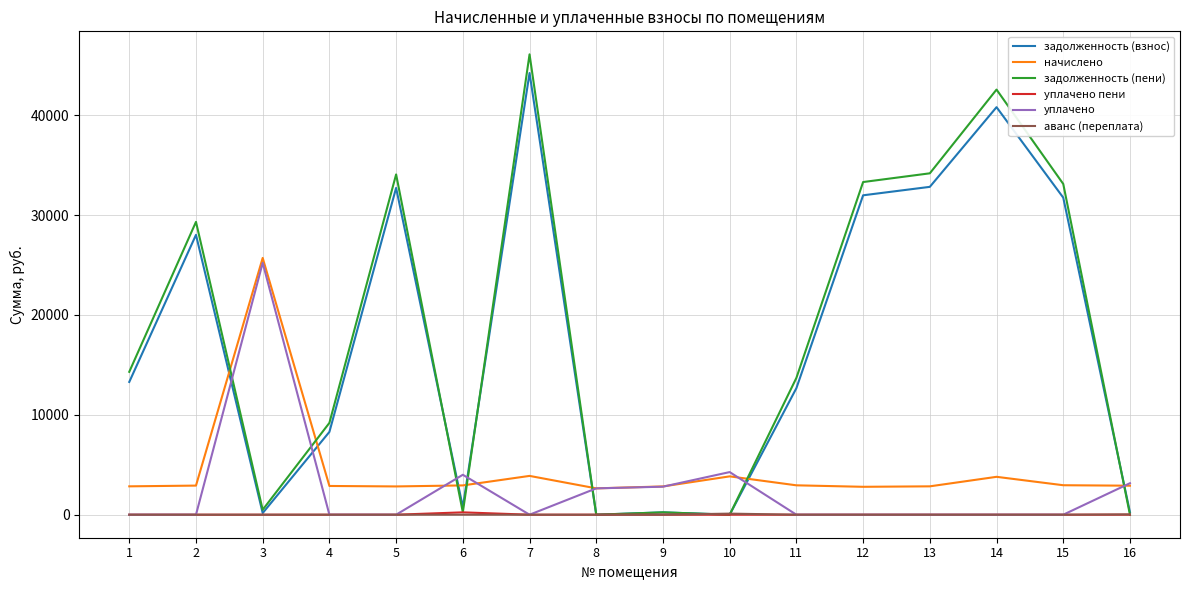

How many distinct data groups are displayed?

6